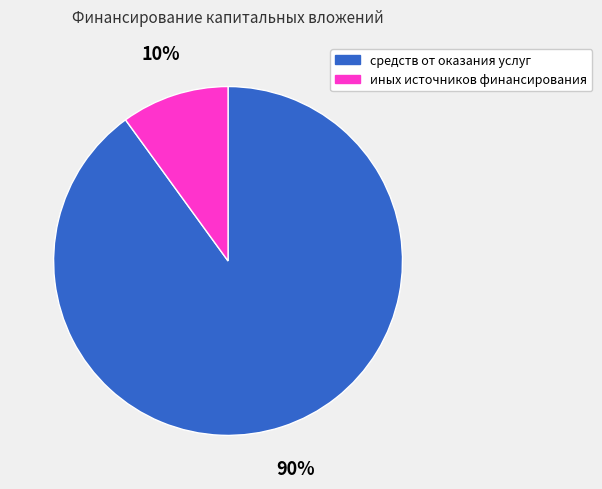

To the nearest percent, what is the difference between the иных источников финансирования and средств от оказания услуг slice percentages?

80%